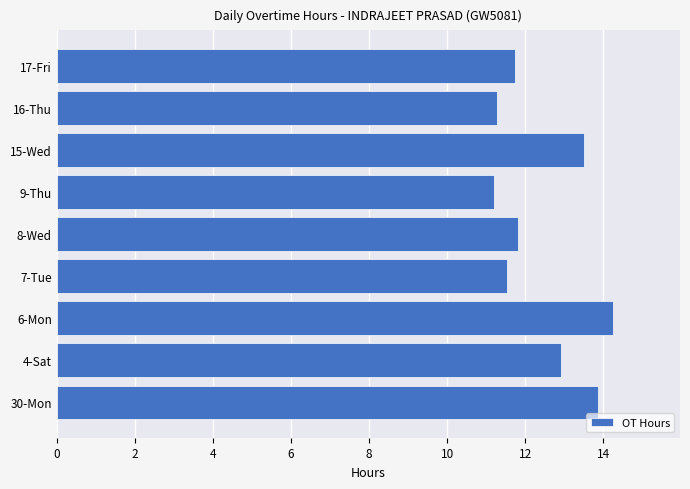

Approximately how many times larger is the value at 16-Thu compared to 7-Tue?

1.0